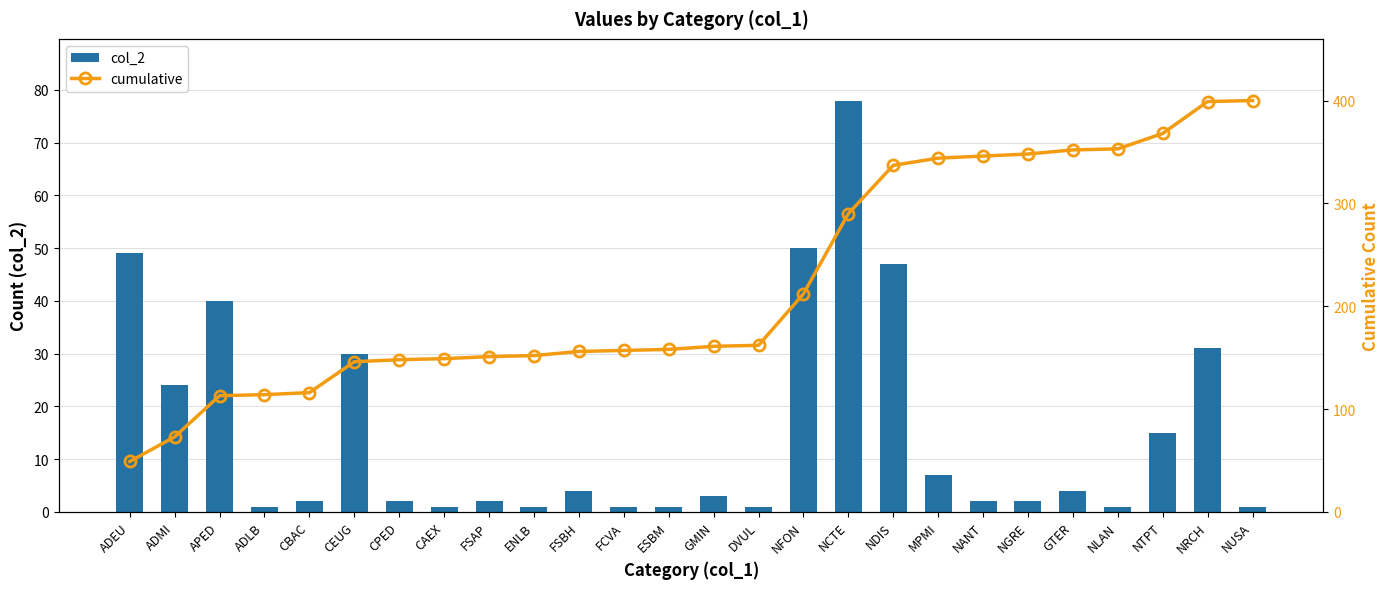

What are all the series names shown in the legend?

col_2, cumulative